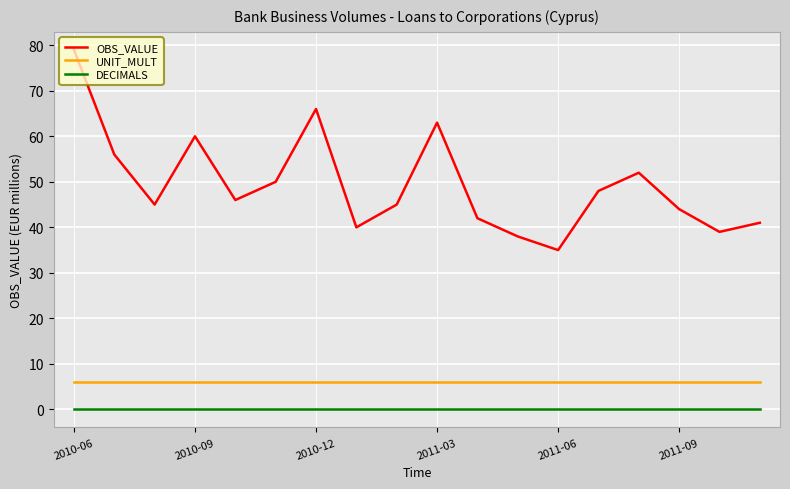

Rank the series by their maximum value, from highest to lowest.

OBS_VALUE, UNIT_MULT, DECIMALS